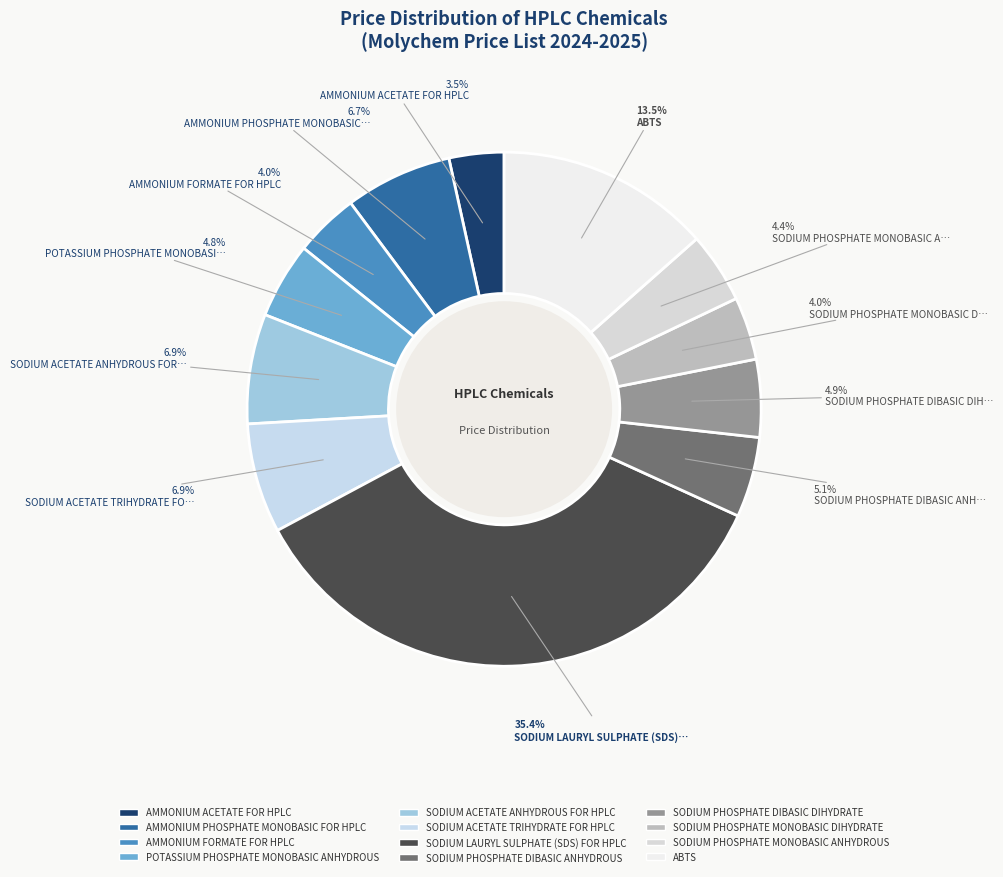

What is the smallest slice in the pie chart?

AMMONIUM ACETATE FOR HPLC